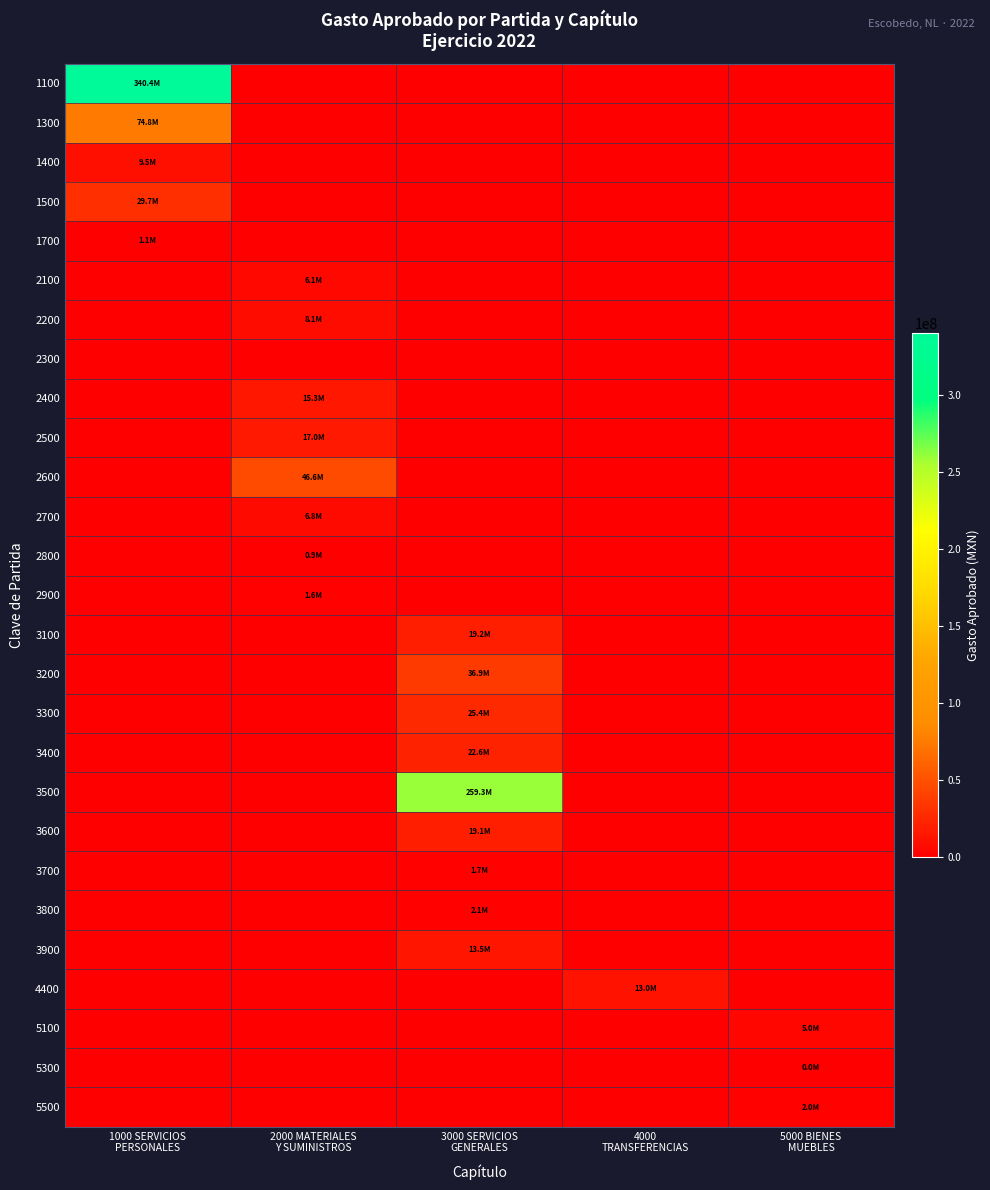

How many data points does each series have?

5